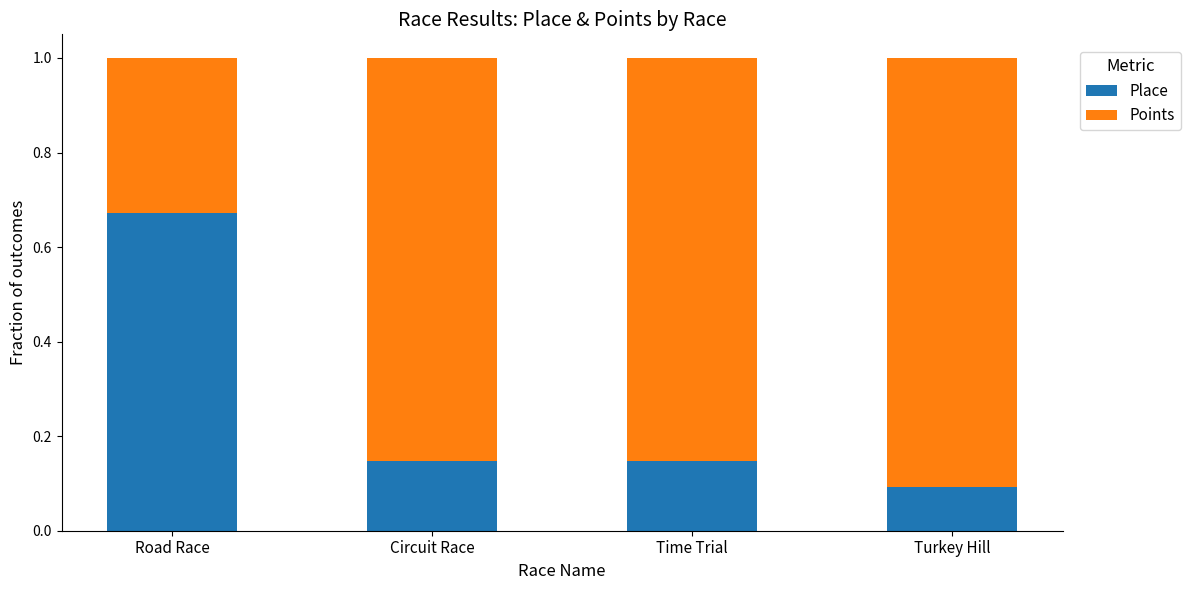

How many categories are shown in the chart?

4